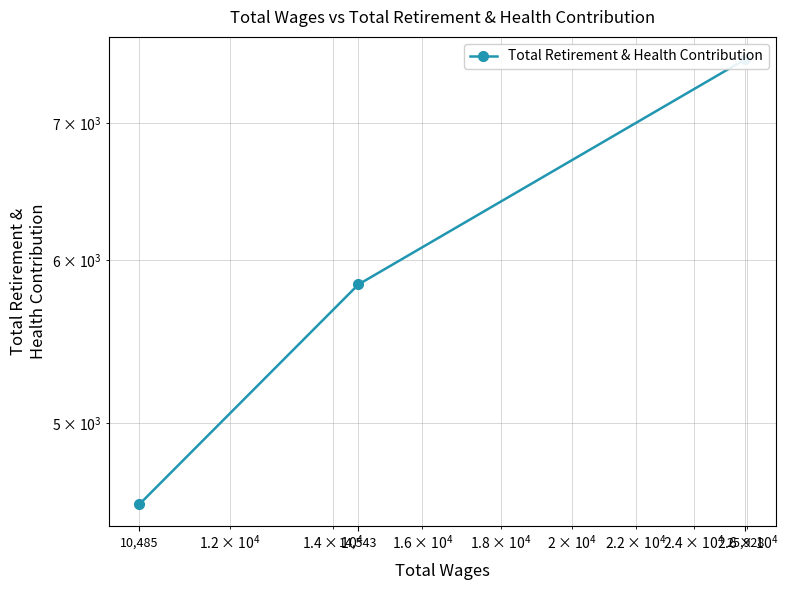

Is it true that the value at 25,928 is 7521?

True